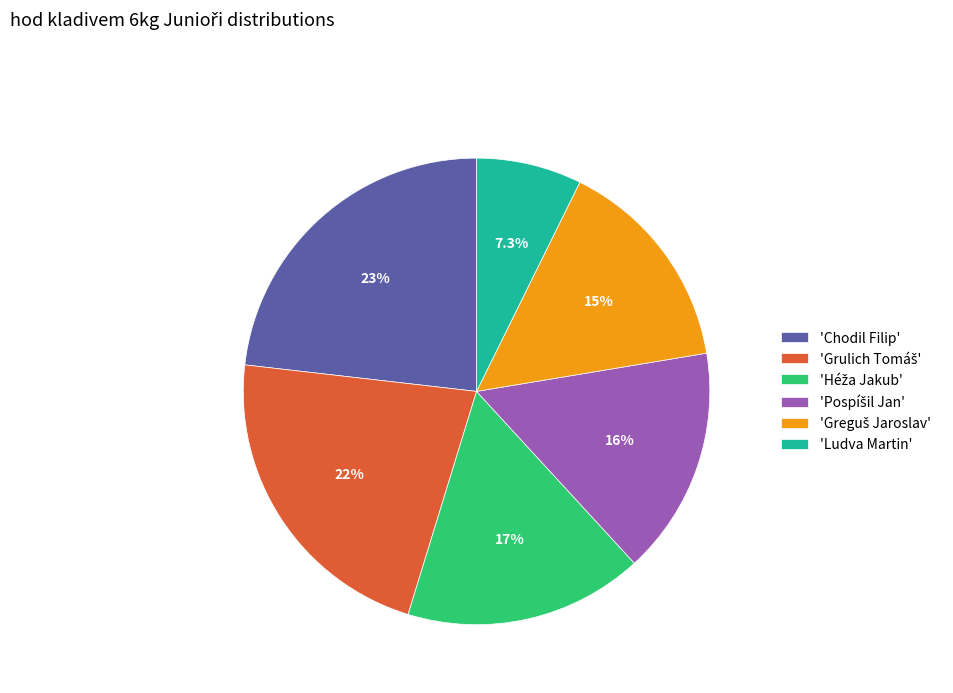

Is there a majority slice in this chart?

No